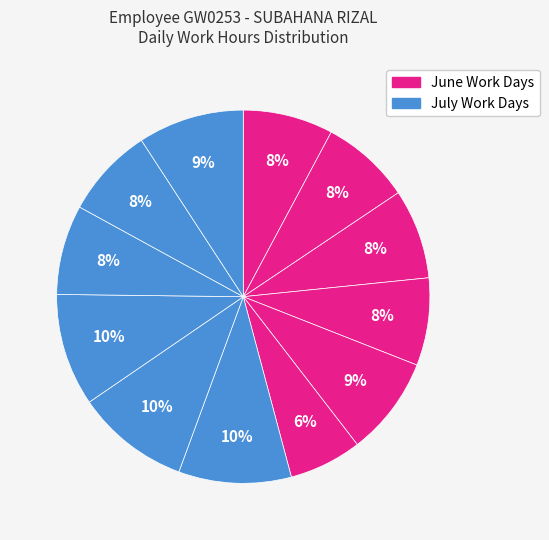

Count the number of slices in the pie.

12